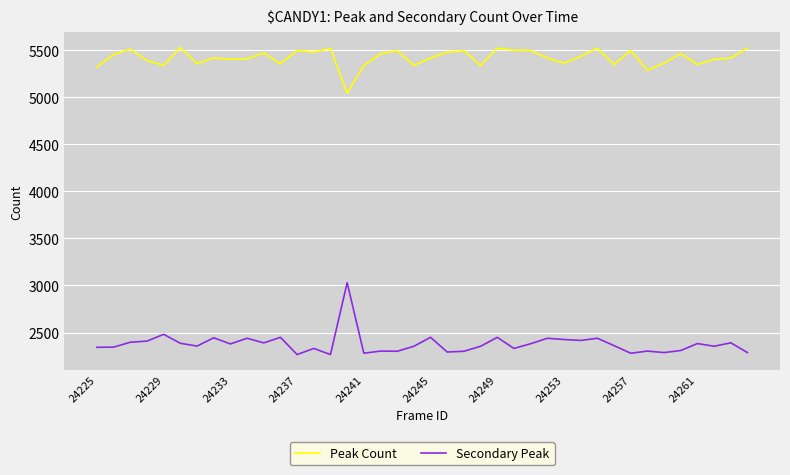

How many lines are shown in the chart?

2